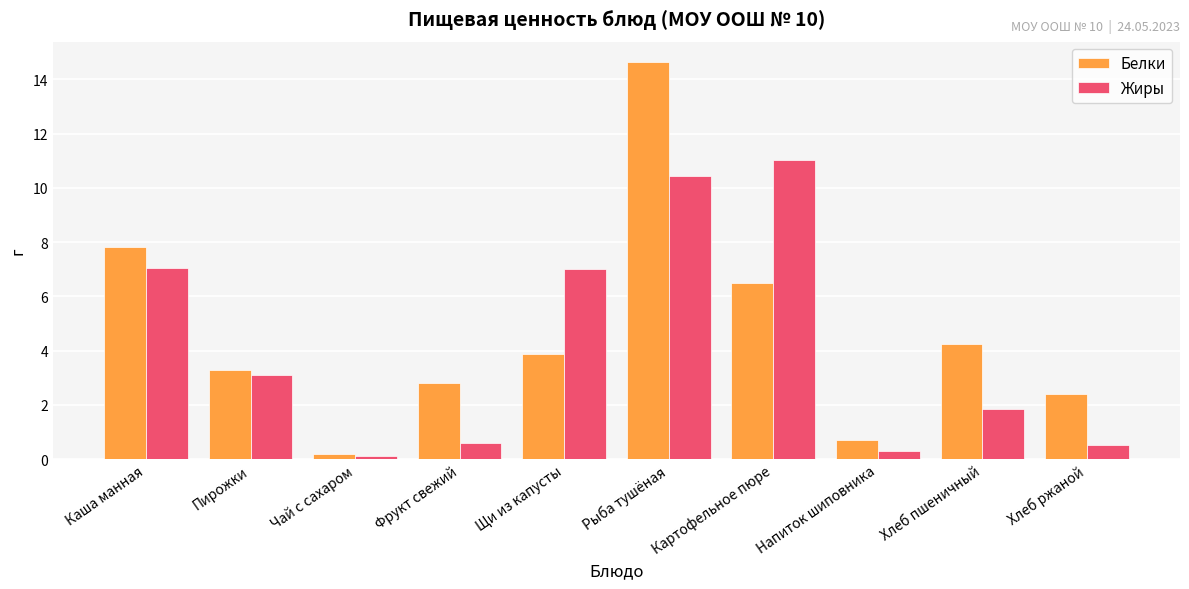

What is the spread (max minus min) of values at Напиток шиповника?

0.4